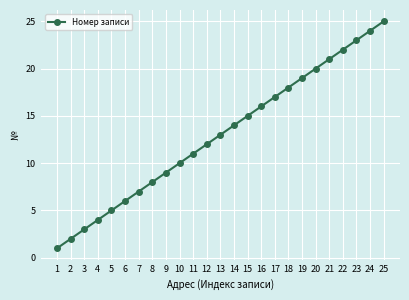

What is the approximate value at 22, to the nearest 10?

20